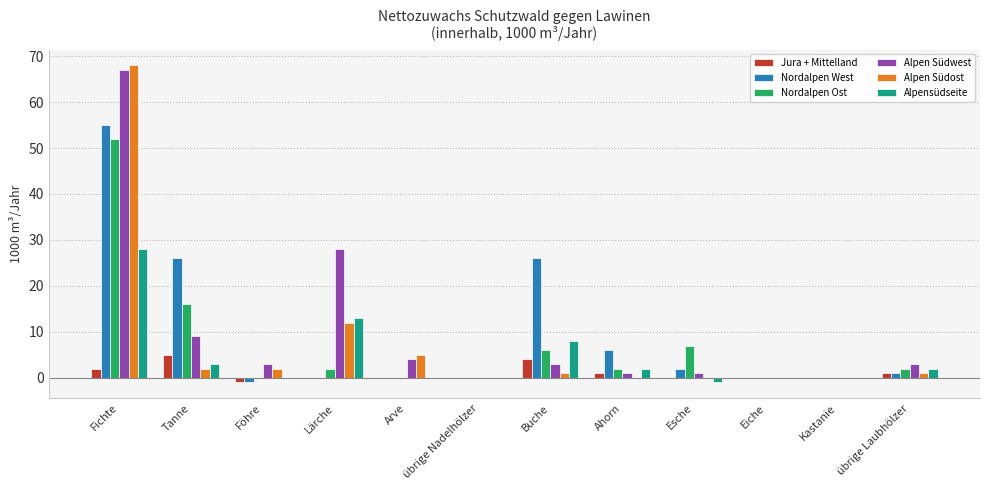

What is the highest value of the Nordalpen West series?

55